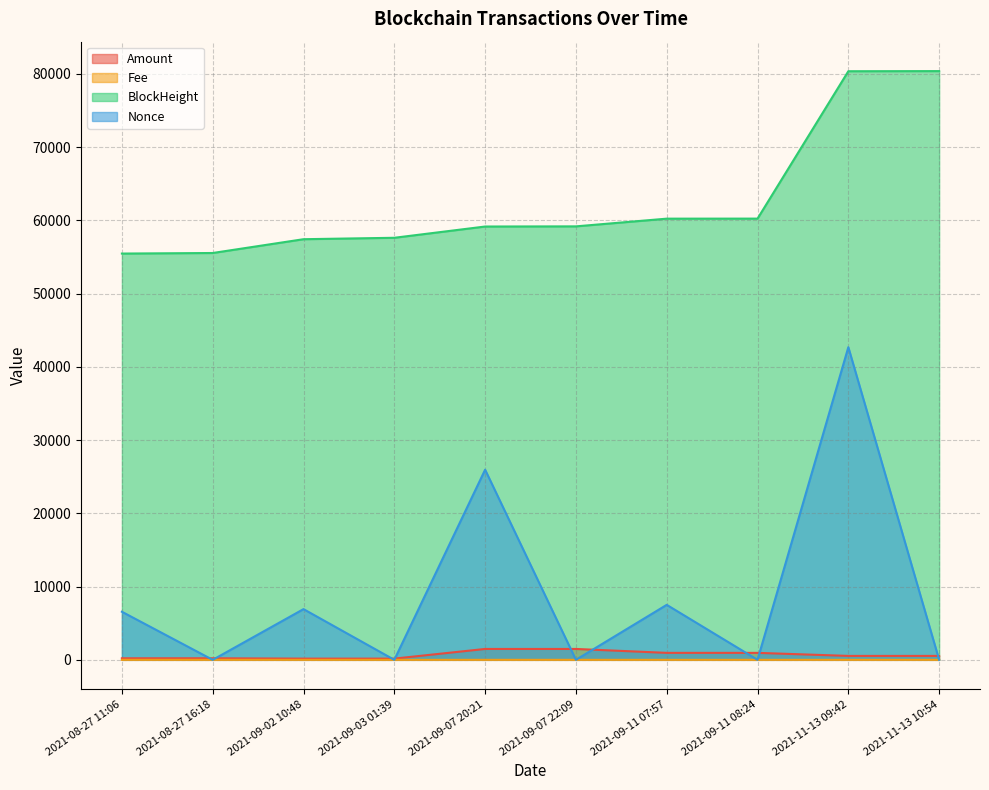

Reading left to right, what are all the values shown in this chart?

Amount: 211.5	210.5	166.1	166.1	1486.0	1486.0	952.3	952.2	536.2	536.2
Fee: 0.1	0.0	0.1	0.0	0.0	0.0	0.1	0.0	0.0	0.0
BlockHeight: 55476.0	55552.0	57436.0	57631.0	59168.0	59190.0	60242.0	60248.0	80373.0	80390.0
Nonce: 6566.0	0.0	6925.0	1.0	25963.0	2.0	7509.0	3.0	42692.0	4.0